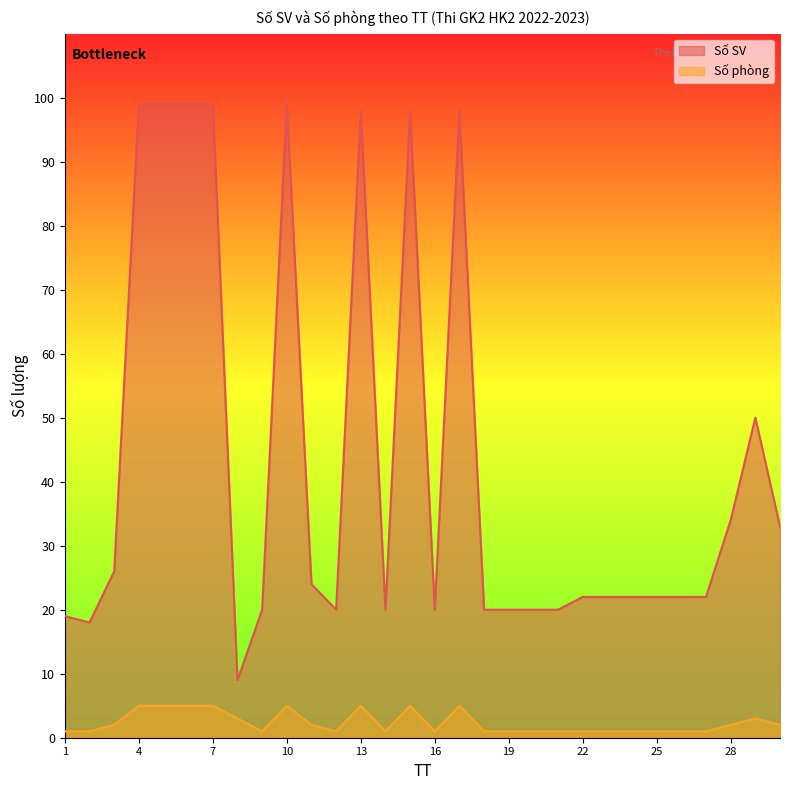

Does the chart display data point markers on the line(s)?

No